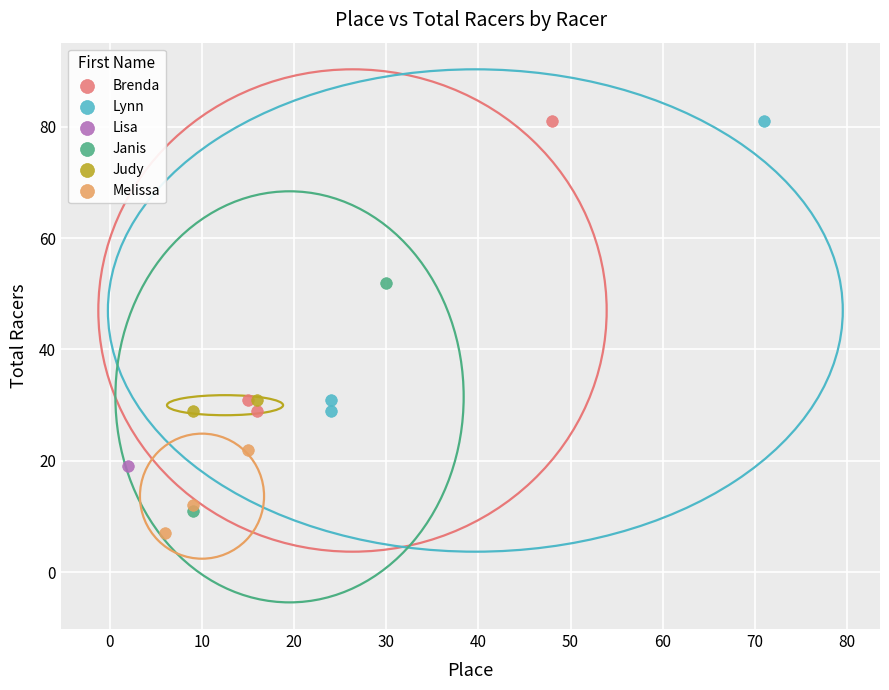

Which series reaches the minimum Y coordinate?

Melissa